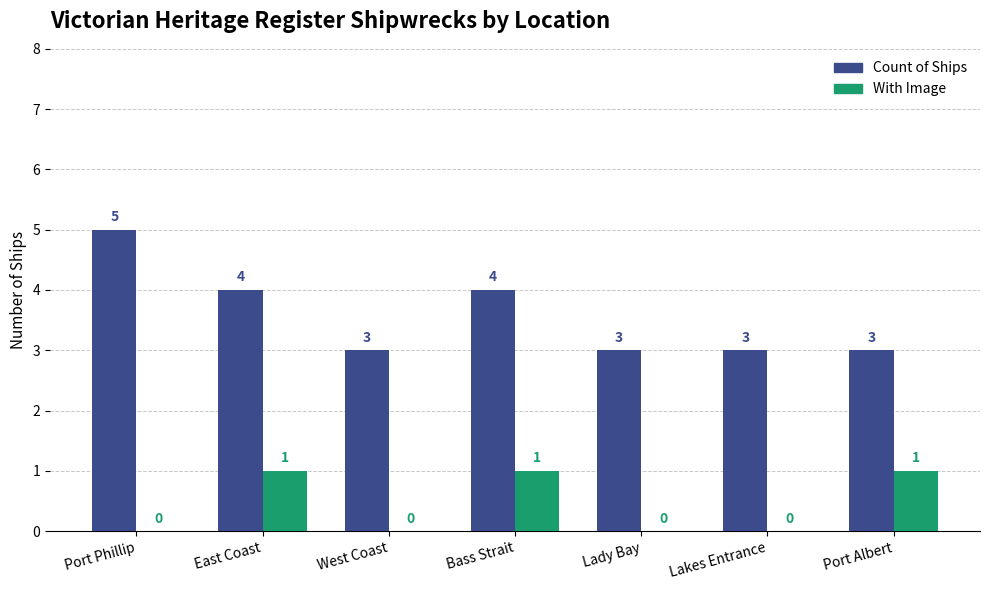

Count the number of categories in the chart.

7